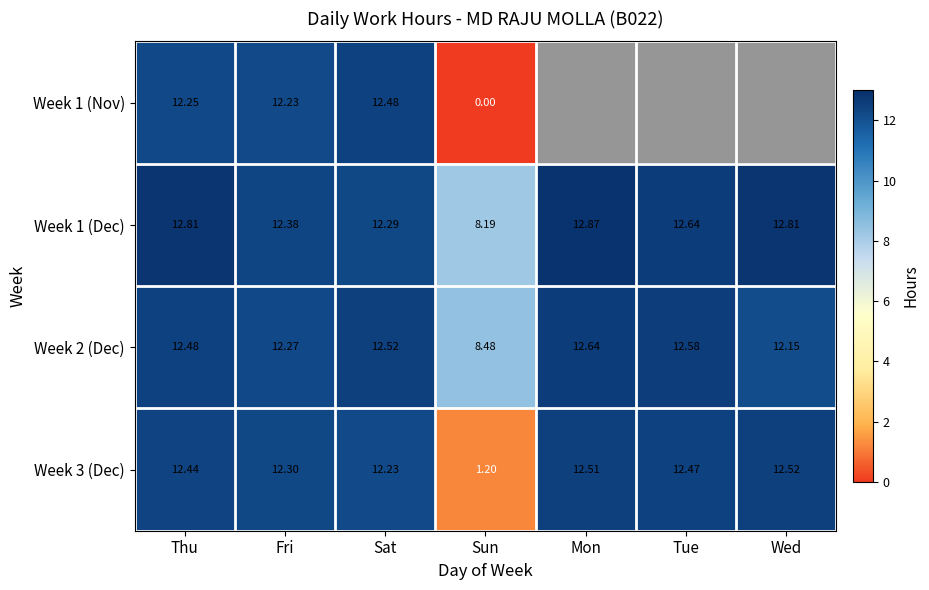

How many categories are shown in the chart?

7